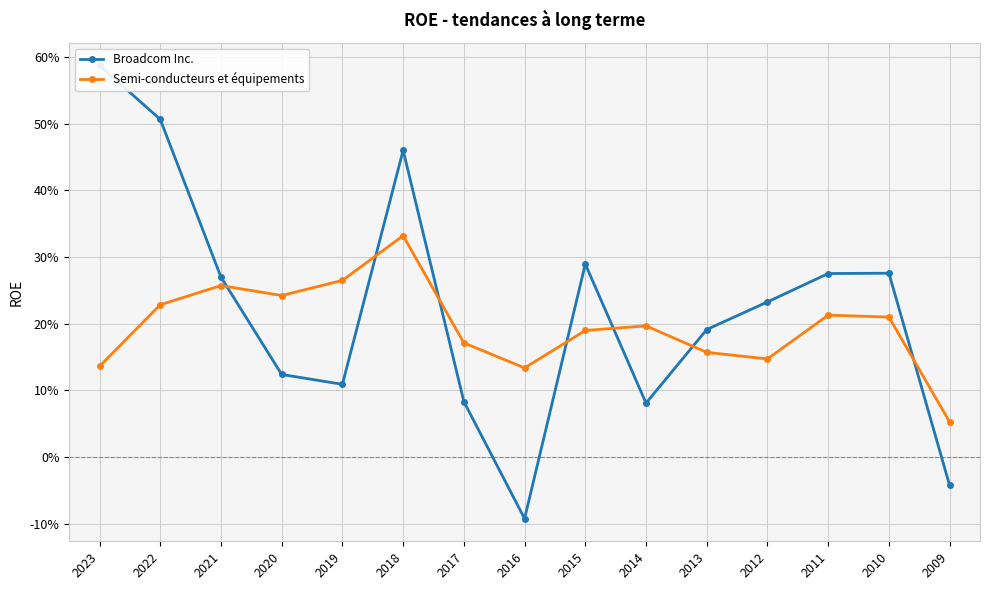

Where do Broadcom Inc. and Semi-conducteurs et équipements first cross each other?

2021 and 2020